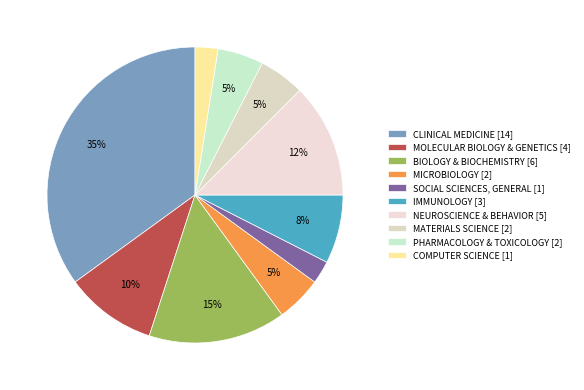

To the nearest percent, what is the difference between the largest and smallest slice percentages?

32%